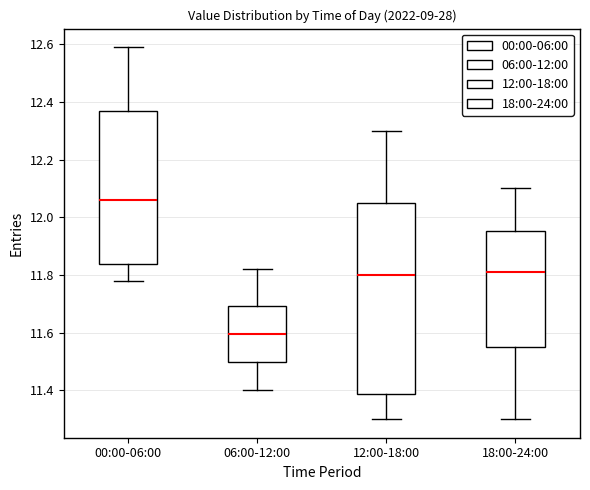

Where does the lower whisker of the box for 18:00-24:00 end on the y-axis? The values are not printed on the chart, so give them approximately, as read against the axis.

11.30